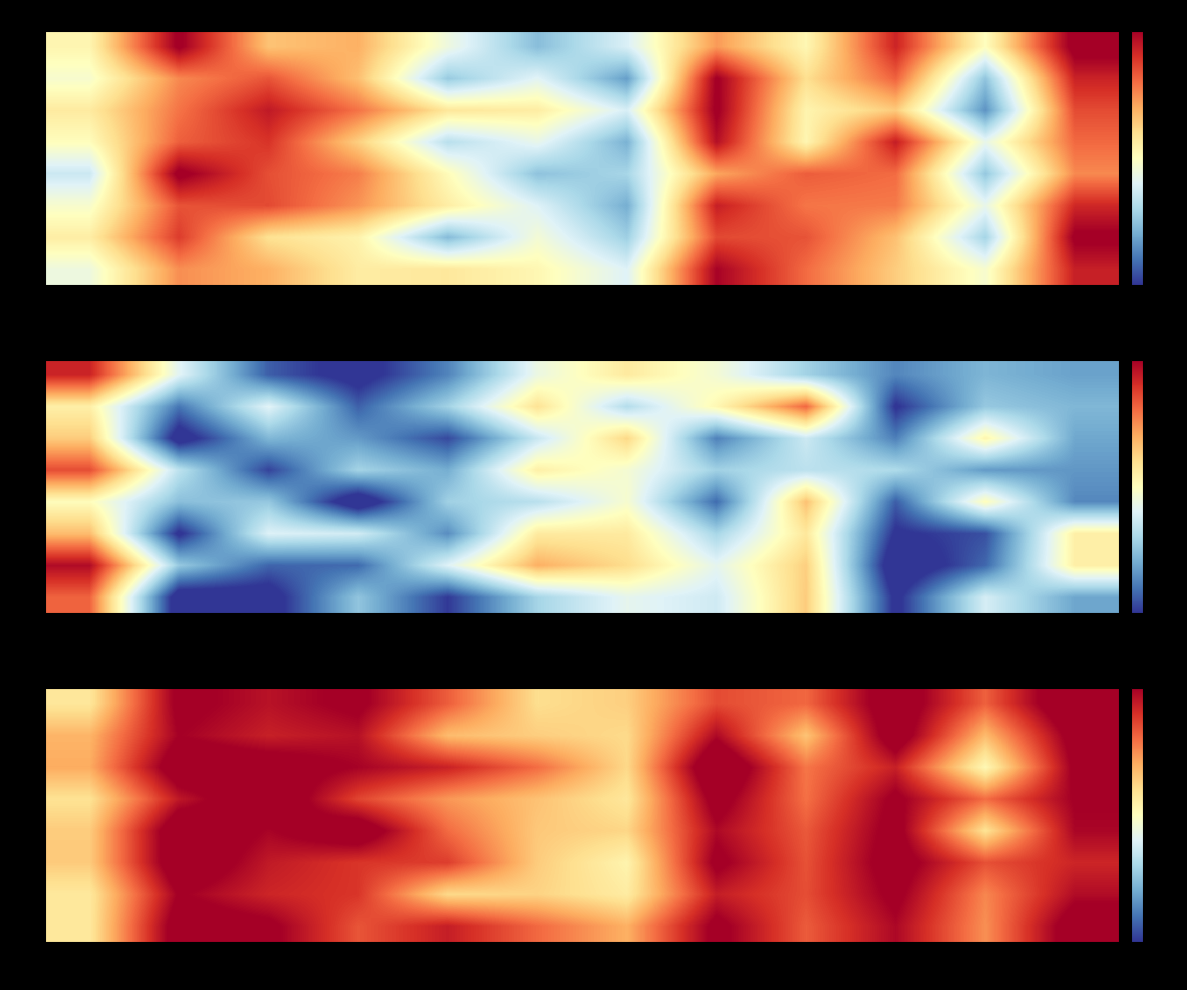

Is the value of 2 at 4 greater than the value of 1 at 5?

Yes